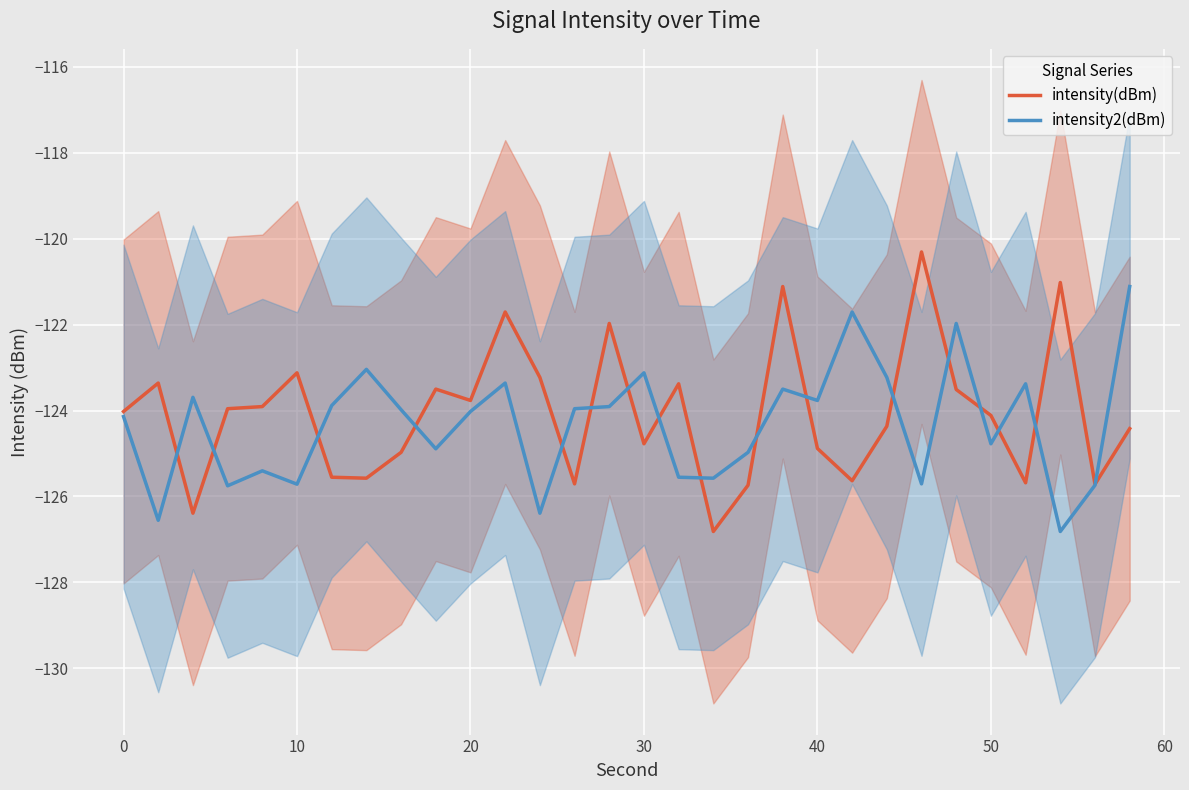

Does the chart display data point markers on the line(s)?

No